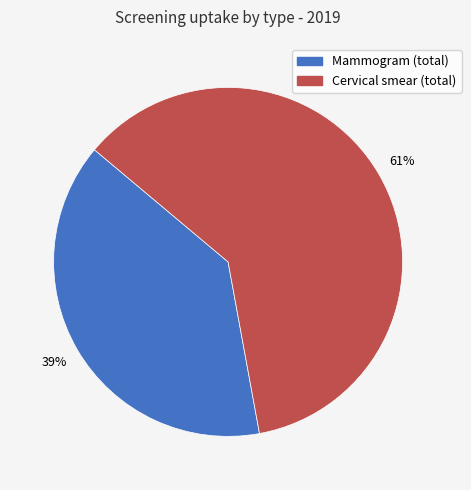

Is there any slice that represents more than half of the pie?

Yes